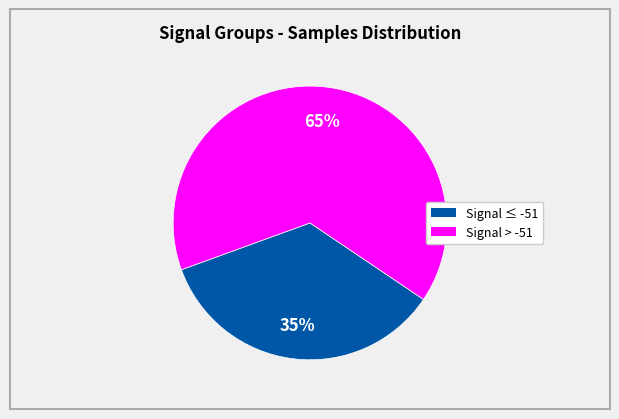

Does any single category account for the majority?

Yes